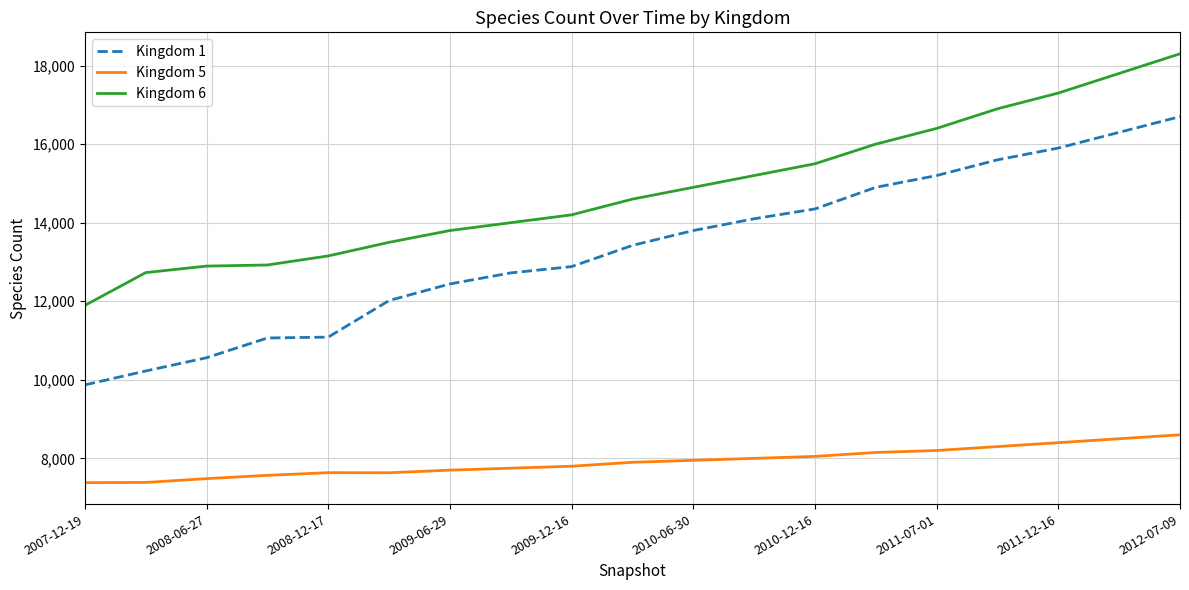

What is the lowest value of the Kingdom 1 series?

9871